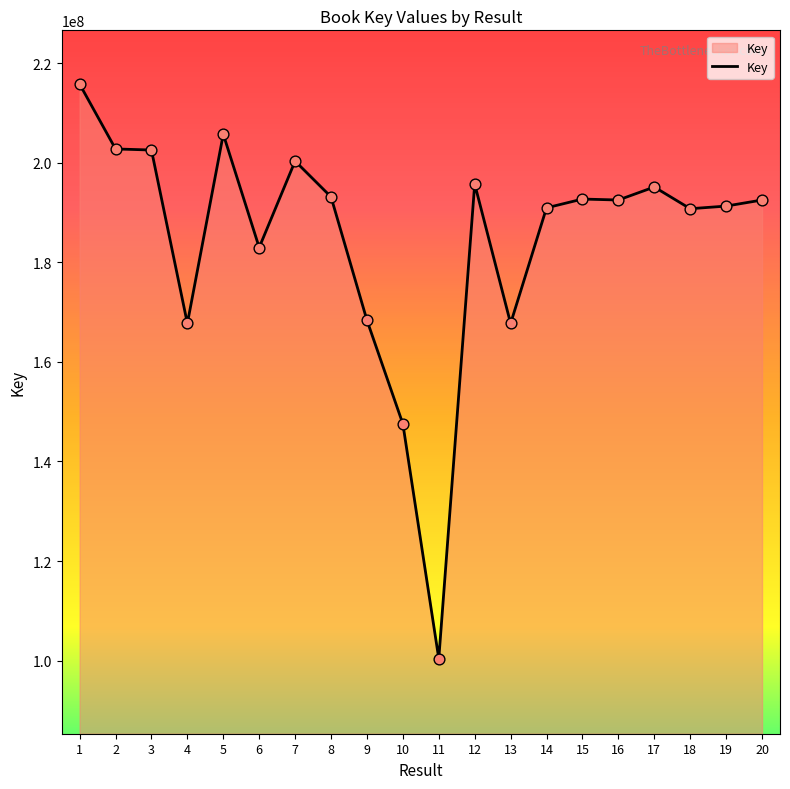

What is the change in value from 15 to 16?

-192320